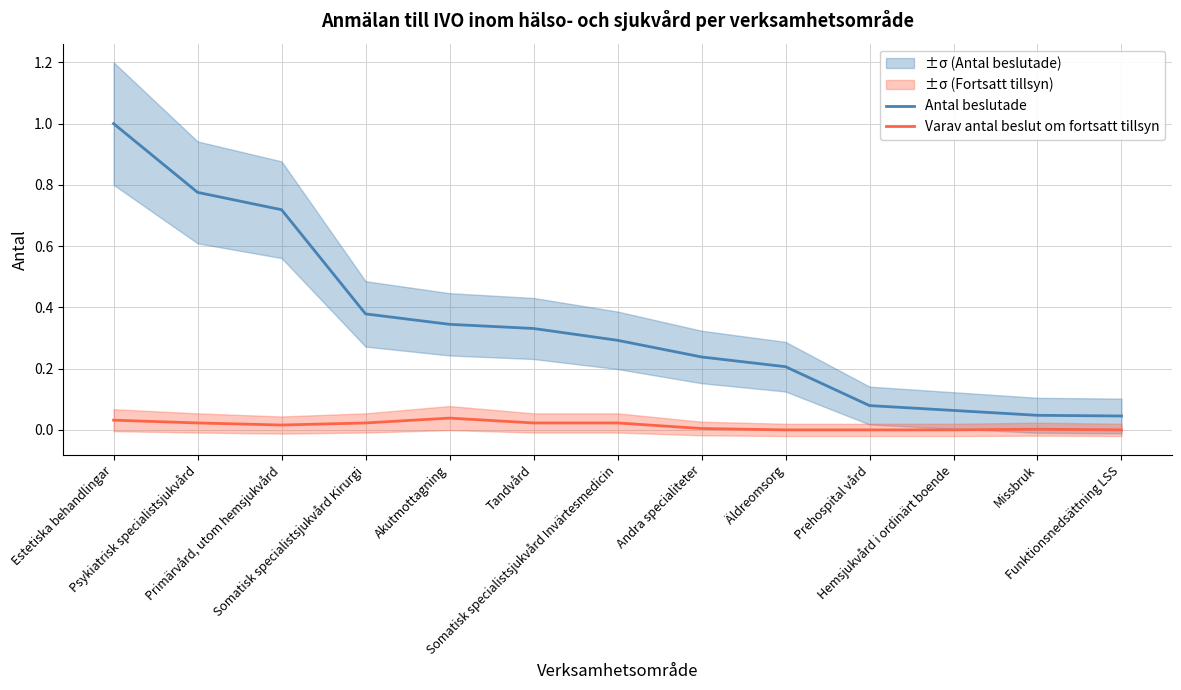

Reading left to right, extract all data points from this chart.

Antal beslutade: Estetiska behandlingar=1.0	Psykiatrisk specialistsjukvård=0.8	Primärvård, utom hemsjukvård=0.7	Somatisk specialistsjukvård Kirurgi=0.4	Akutmottagning=0.3	Tandvård=0.3	Somatisk specialistsjukvård Invärtesmedicin=0.3	Andra specialiteter=0.2	Äldreomsorg=0.2	Prehospital vård=0.1	Hemsjukvård i ordinärt boende=0.1	Missbruk=0.0	Funktionsnedsättning LSS=0.0
Varav antal beslut om fortsatt tillsyn: Estetiska behandlingar=0.0	Psykiatrisk specialistsjukvård=0.0	Primärvård, utom hemsjukvård=0.0	Somatisk specialistsjukvård Kirurgi=0.0	Akutmottagning=0.0	Tandvård=0.0	Somatisk specialistsjukvård Invärtesmedicin=0.0	Andra specialiteter=0.0	Äldreomsorg=0.0	Prehospital vård=0.0	Hemsjukvård i ordinärt boende=0.0	Missbruk=0.0	Funktionsnedsättning LSS=0.0